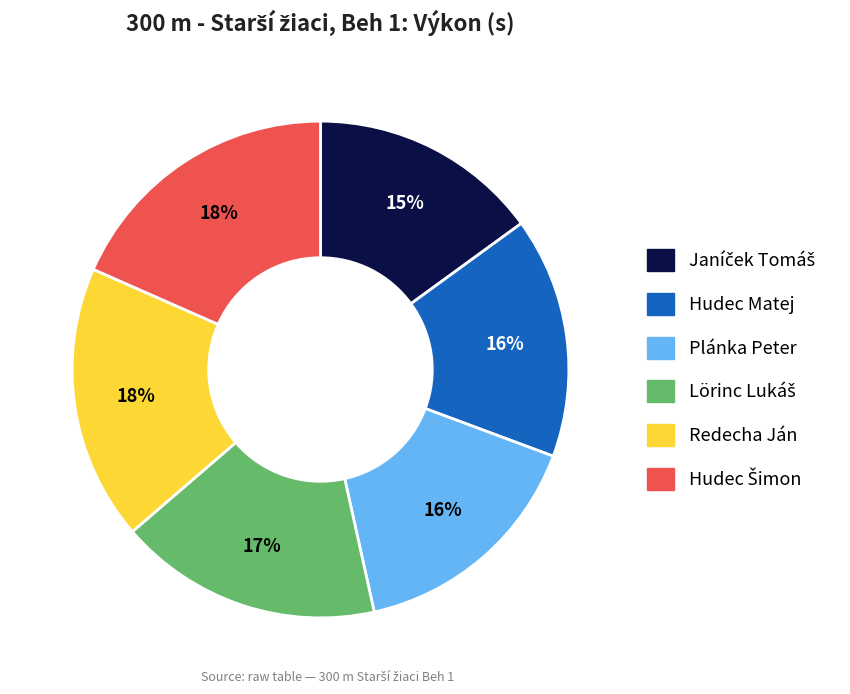

Do Hudec Matej and Plánka Peter together represent more than half of the pie?

No